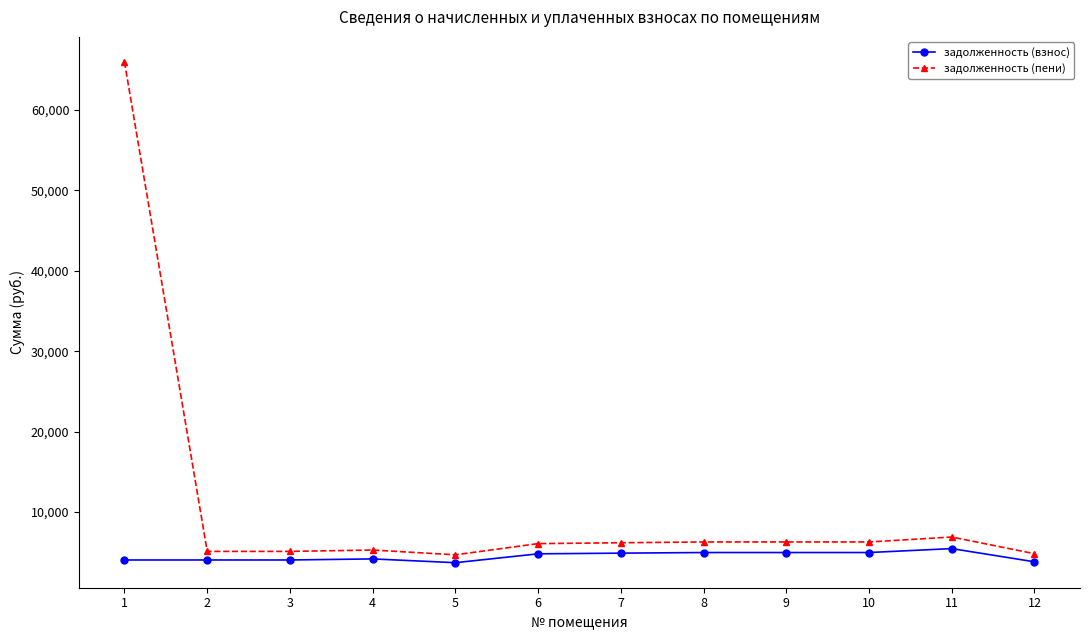

True or false: задолженность (взнос) has more than 0 points higher than both neighbors.

True